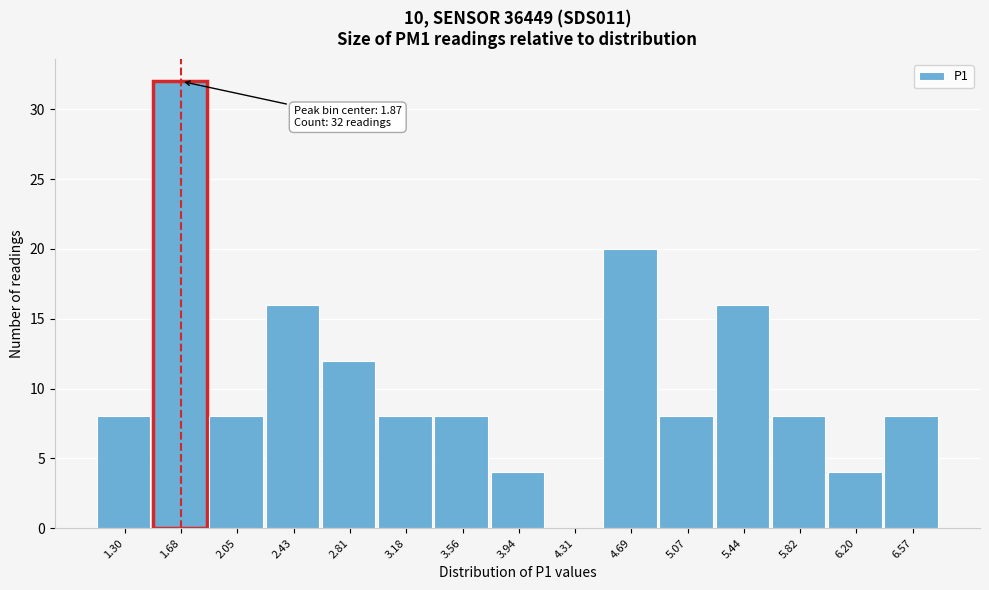

Reading left to right, extract all data points from this chart.

1.30=8	1.68=32	2.05=8	2.43=16	2.81=12	3.18=8	3.56=8	3.94=4	4.31=0	4.69=20	5.07=8	5.44=16	5.82=8	6.20=4	6.57=8